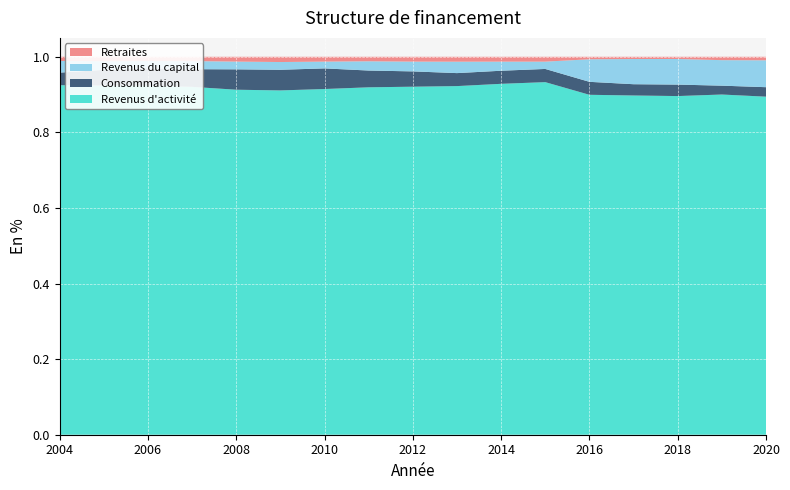

Reading left to right, transcribe all the data shown in this chart.

Revenus d'activité: 2004=0.9	2005=0.9	2006=0.9	2007=0.9	2008=0.9	2009=0.9	2010=0.9	2011=0.9	2012=0.9	2013=0.9	2014=0.9	2015=0.9	2016=0.9	2017=0.9	2018=0.9	2019=0.9	2020=0.9
Consommation: 2004=0.0	2005=0.0	2006=0.0	2007=0.0	2008=0.1	2009=0.1	2010=0.1	2011=0.0	2012=0.0	2013=0.0	2014=0.0	2015=0.0	2016=0.0	2017=0.0	2018=0.0	2019=0.0	2020=0.0
Revenus du capital: 2004=0.0	2005=0.0	2006=0.0	2007=0.0	2008=0.0	2009=0.0	2010=0.0	2011=0.0	2012=0.0	2013=0.0	2014=0.0	2015=0.0	2016=0.1	2017=0.1	2018=0.1	2019=0.1	2020=0.1
Retraites: 2004=0.0	2005=0.0	2006=0.0	2007=0.0	2008=0.0	2009=0.0	2010=0.0	2011=0.0	2012=0.0	2013=0.0	2014=0.0	2015=0.0	2016=0.0	2017=0.0	2018=0.0	2019=0.0	2020=0.0